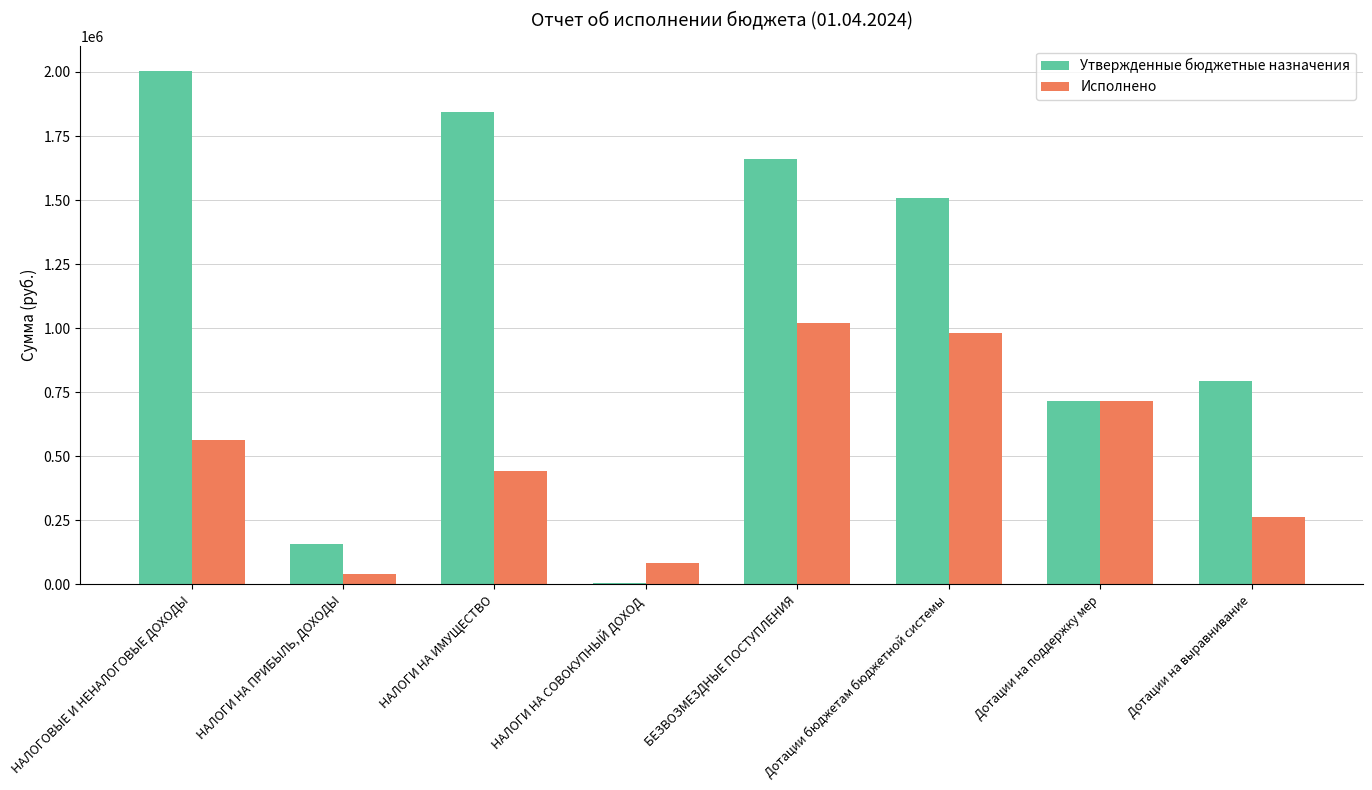

Between БЕЗВОЗМЕЗДНЫЕ ПОСТУПЛЕНИЯ and Дотации на поддержку мер, which series saw the biggest shift?

Утвержденные бюджетные назначения